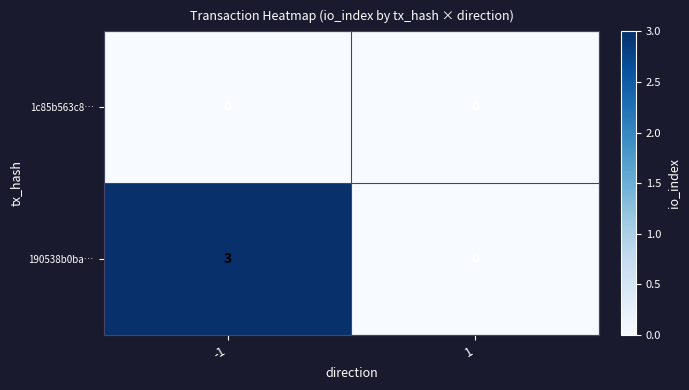

Reading left to right, extract all data points from this chart.

1c85b563c8…: -1=0	1=0
190538b0ba…: -1=3	1=0